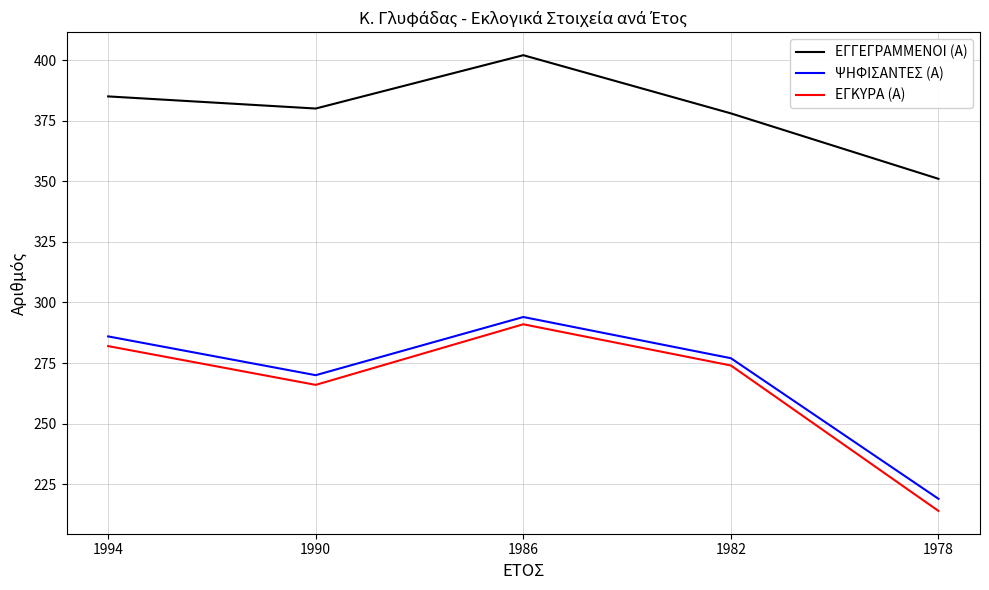

What value does the ΨΗΦΙΣΑΝΤΕΣ (Α) series have at 1982?

277